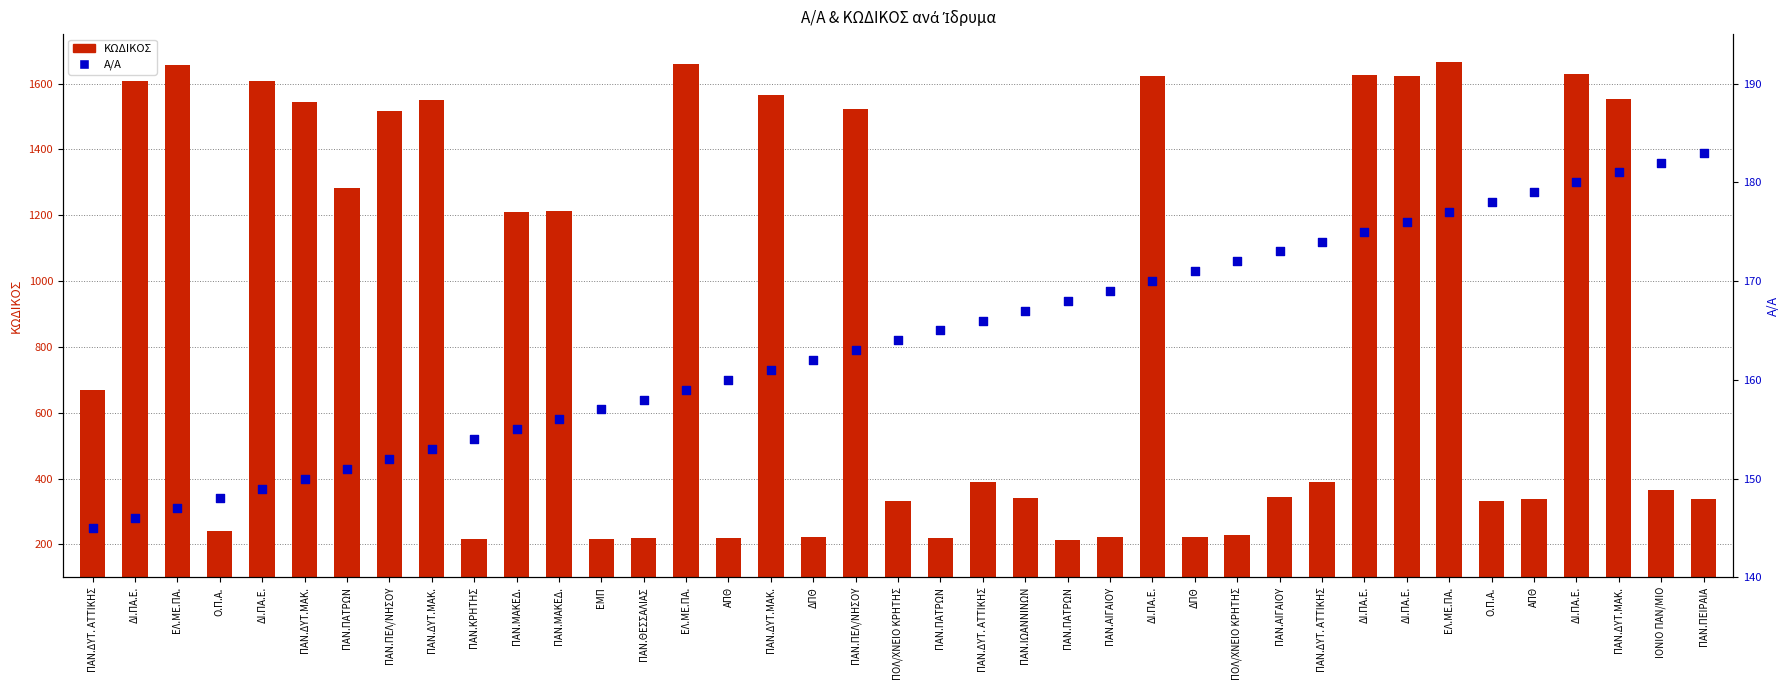

Which series has the largest total across all categories?

ΚΩΔΙΚΟΣ